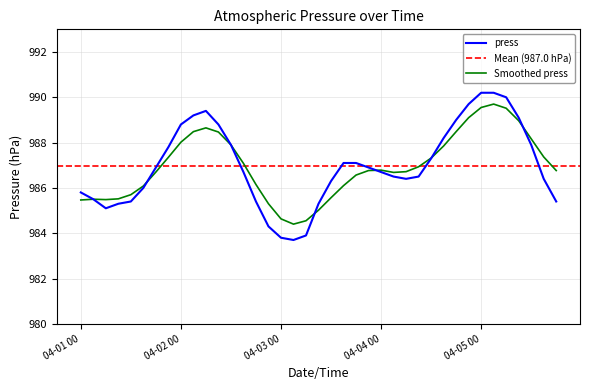

List the labels in order of value, smallest first.

04-03 03, 04-03 00, 04-03 06, 04-02 21, 04-01 06, 04-01 09, 04-03 09, 04-01 12, 04-02 18, 04-05 18, 04-01 03, 04-01 00, 04-01 15, 04-03 12, 04-04 06, 04-05 15, 04-04 03, 04-04 09, 04-02 15, 04-04 00, 04-01 18, 04-03 21, 04-03 15, 04-03 18, 04-04 12, 04-01 21, 04-02 12, 04-05 12, 04-04 15, 04-02 00, 04-02 09, 04-04 18, 04-05 09, 04-02 03, 04-02 06, 04-04 21, 04-05 06, 04-05 00, 04-05 03